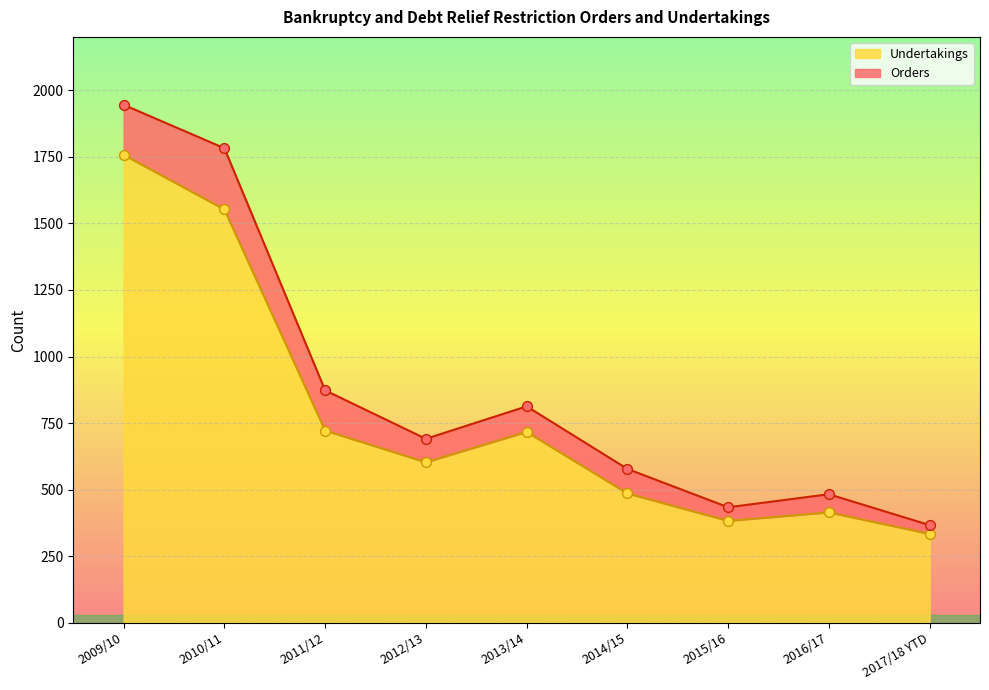

Which has a higher value, 2010/11 or 2013/14?

2010/11